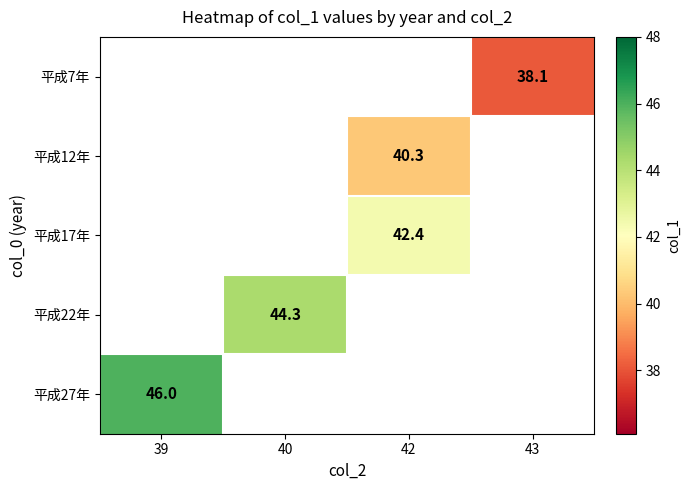

True or false: 平成17年 has a value of 66.3 at 42.

False